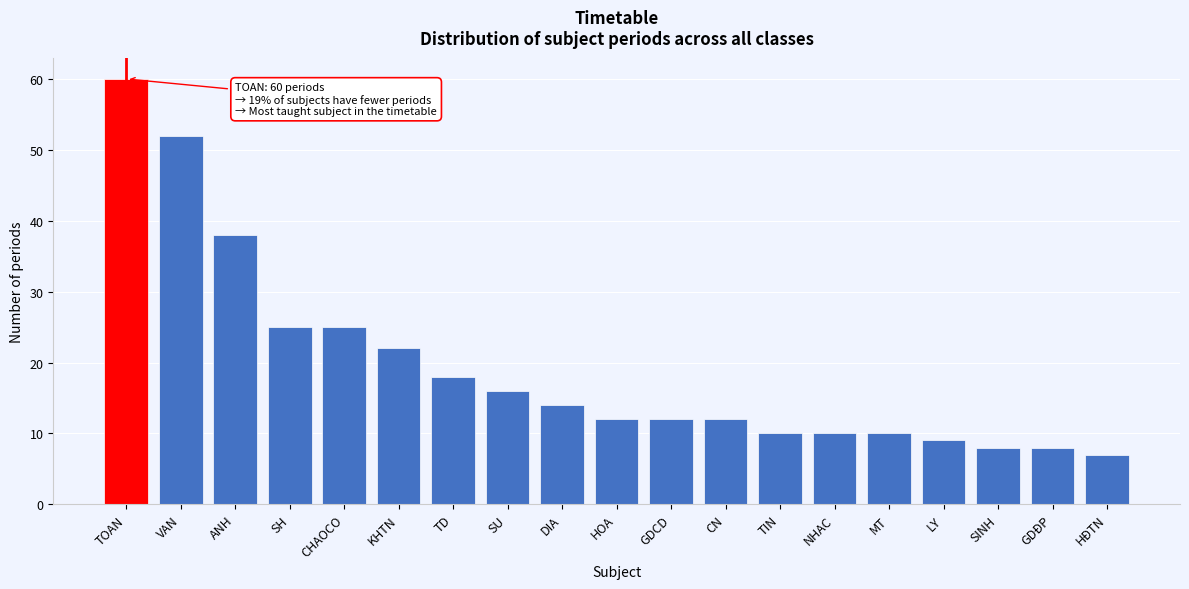

Reading left to right, extract all data points from this chart.

60	52	38	25	25	22	18	16	14	12	12	12	10	10	10	9	8	8	7